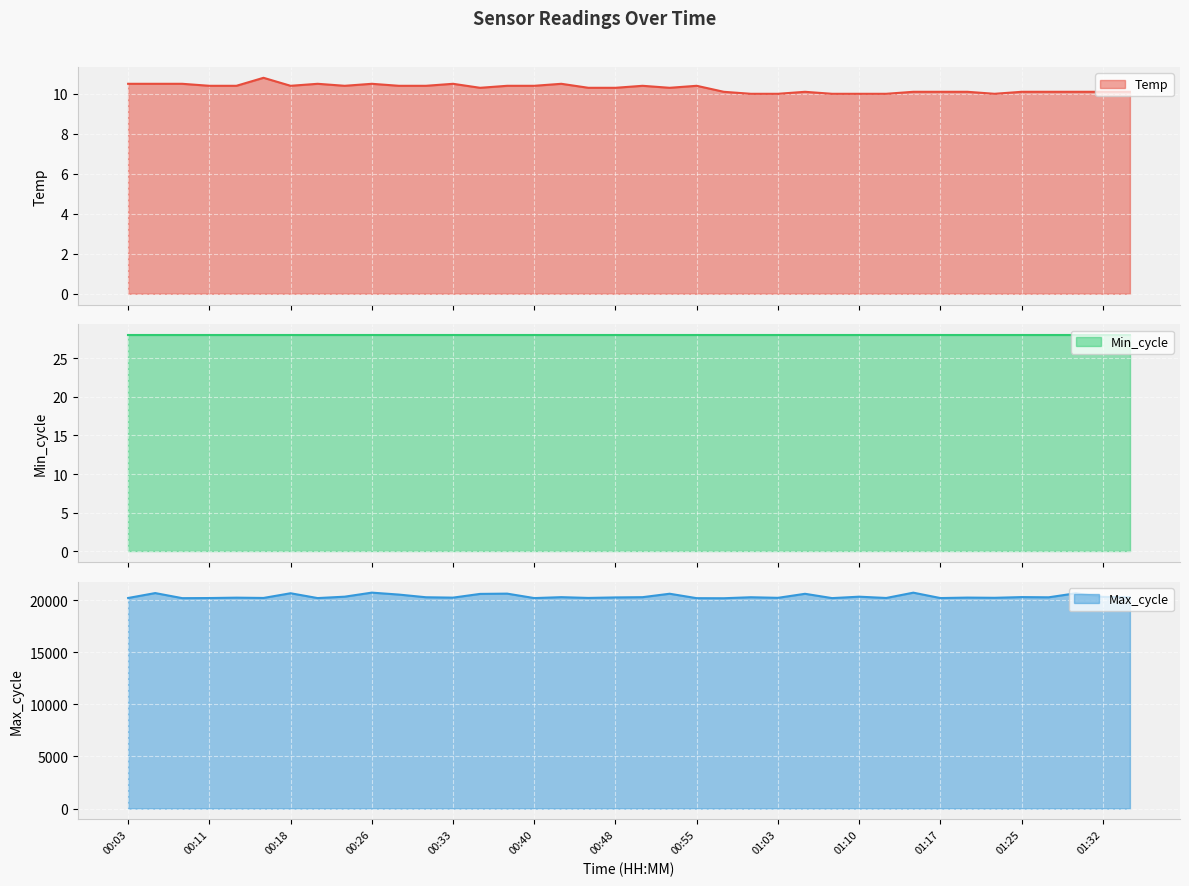

What is the highest value of the Temp series?

10.8